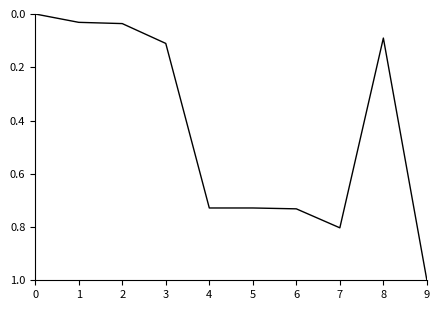

What is the sum of the values at 1 and 4?

0.8